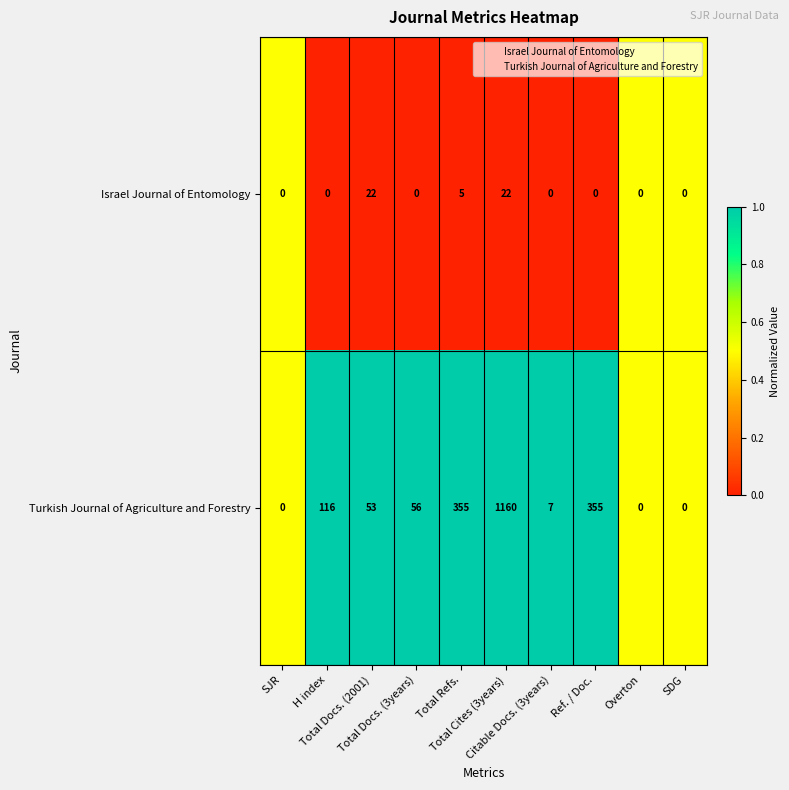

Rank the series by their maximum value, from highest to lowest.

Turkish Journal of Agriculture and Forestry, Israel Journal of Entomology